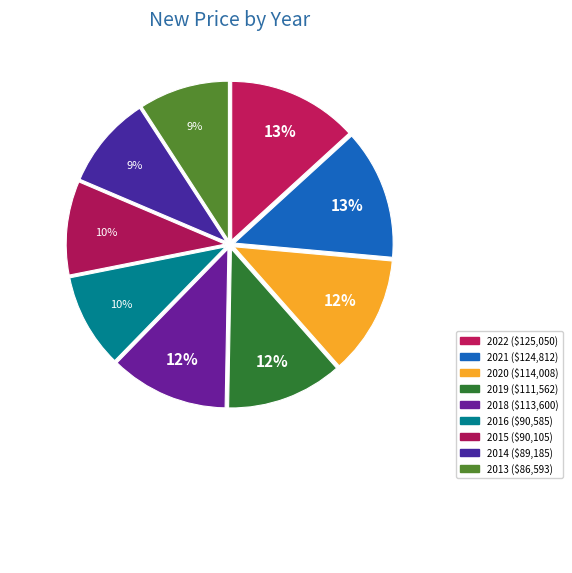

Rank the categories by value from highest to lowest.

2022, 2021, 2020, 2018, 2019, 2016, 2015, 2014, 2013